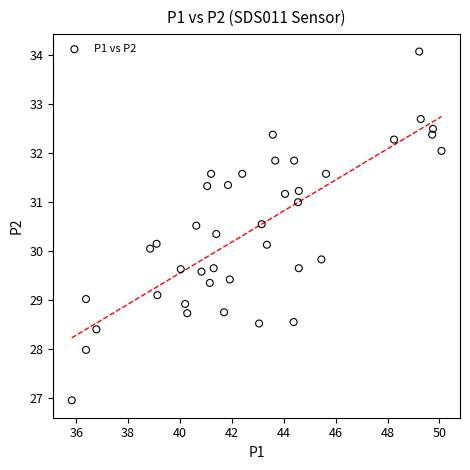

What is the range of Y values (max minus min)?

7.1